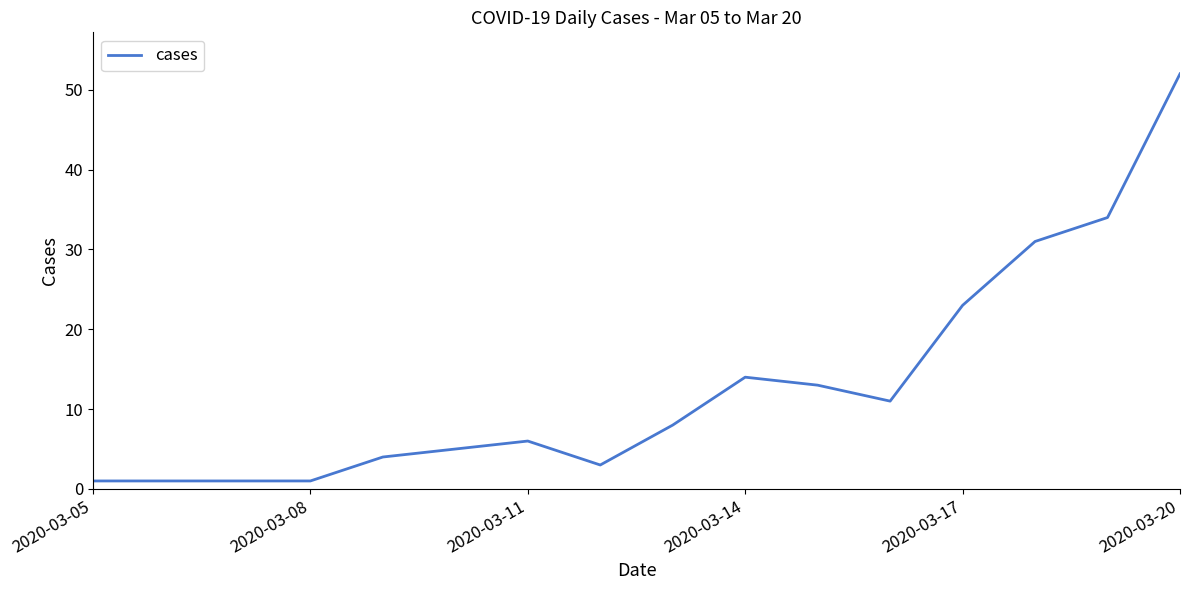

What is the greatest value displayed?

52